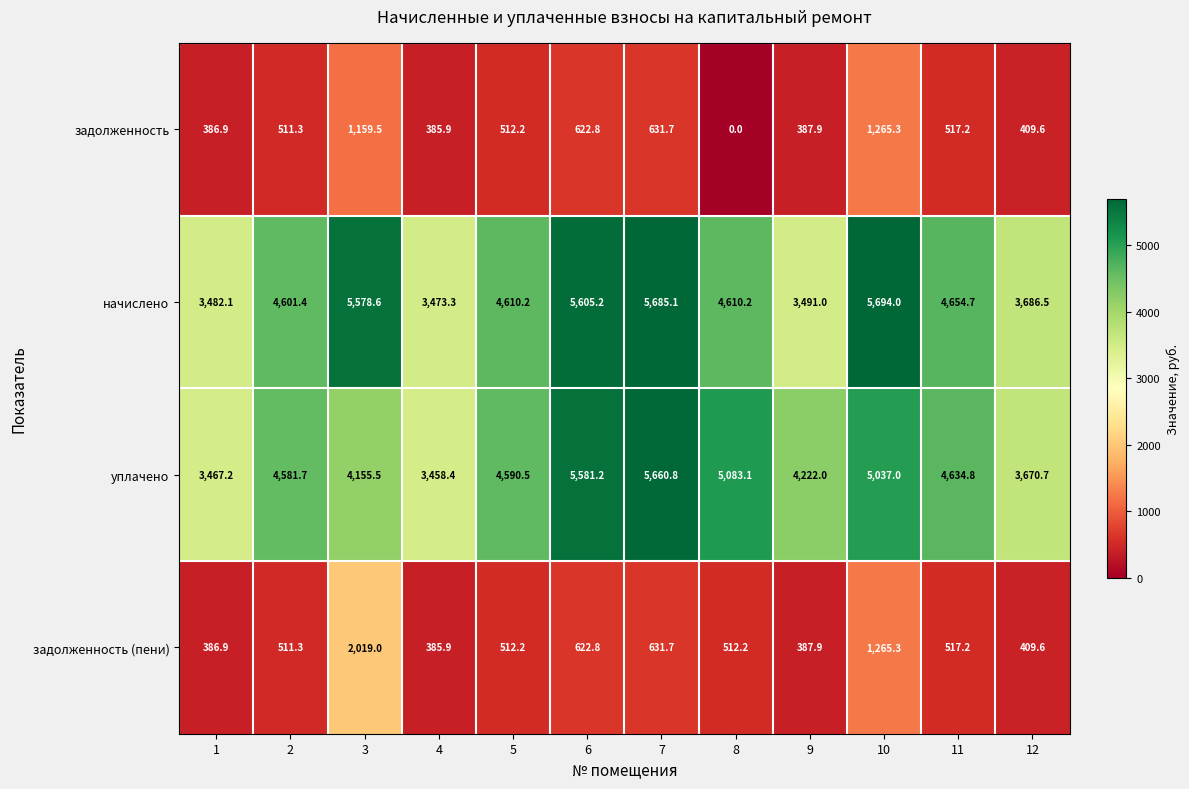

List the series in order of their peak value, highest first.

начислено, уплачено, задолженность (пени), задолженность